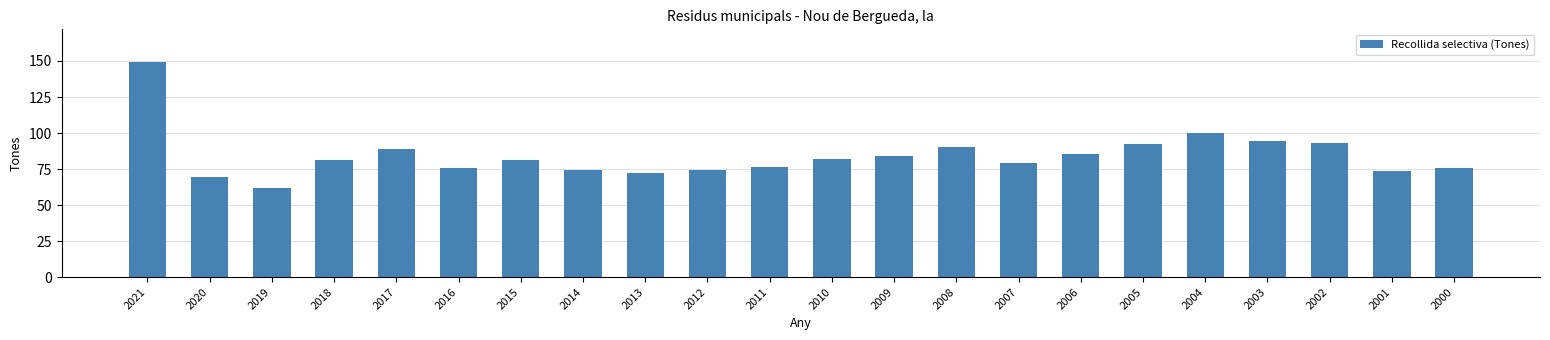

What is the value of the 21st bar from the left?

73.5